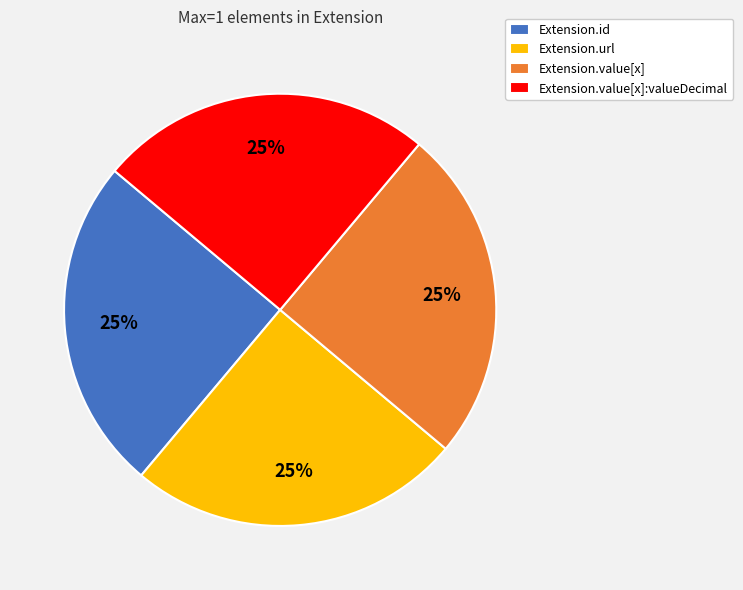

To the nearest percent, what is the combined percentage of Extension.url and Extension.value[x]?

50%